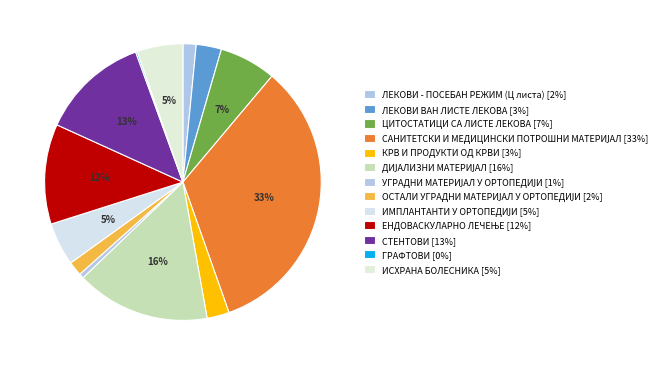

Is it true that ИМПЛАНТАНТИ У ОРТОПЕДИЈИ is 5% of the pie?

True